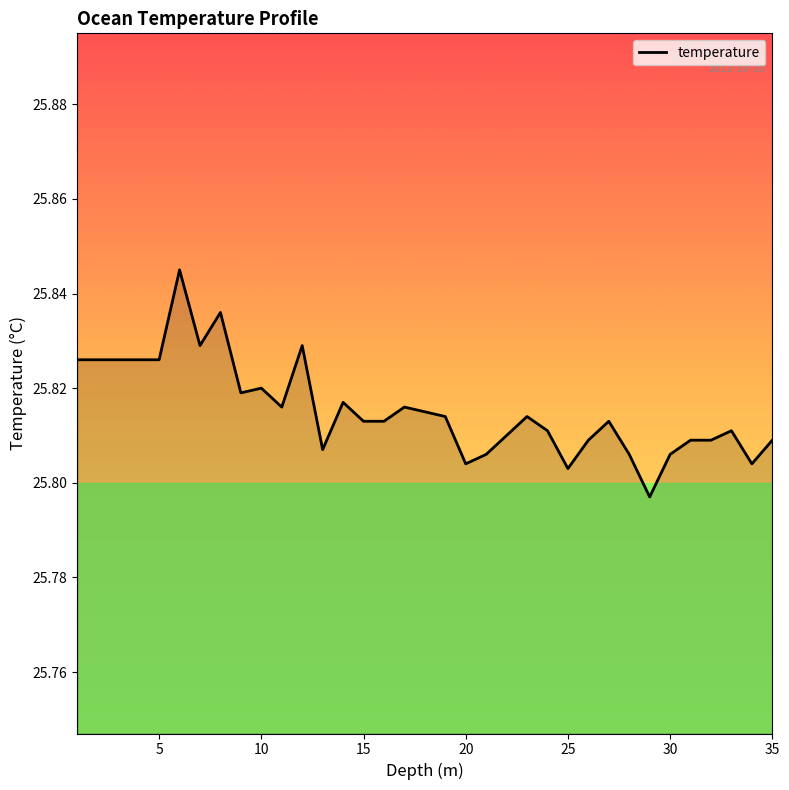

What is the value of the 27th point from the left?

25.8